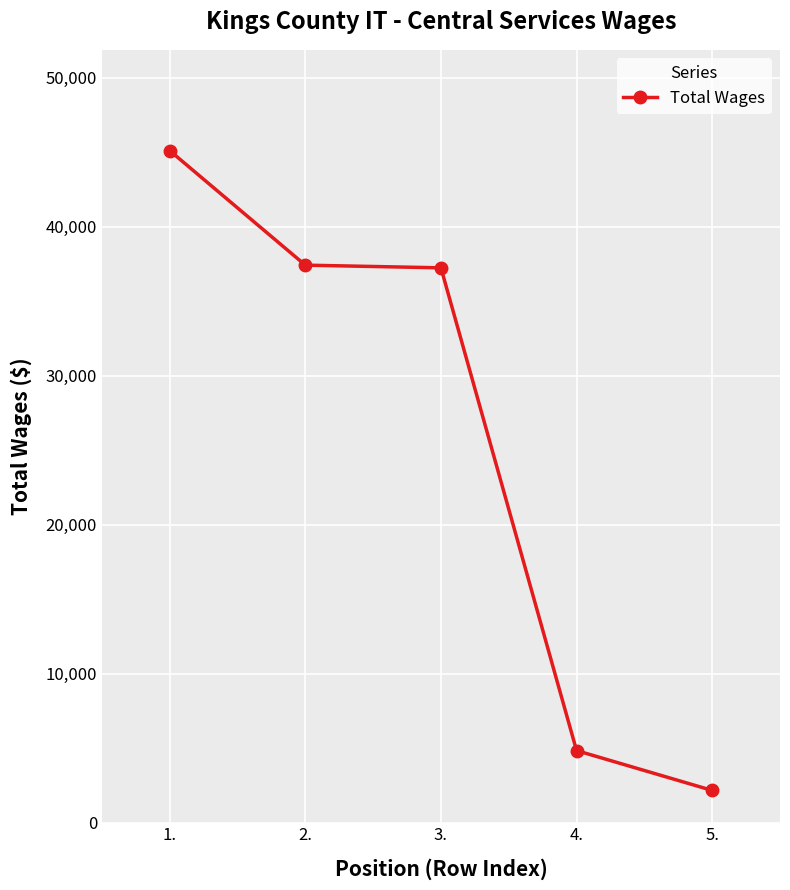

What is the change in value from 1. to 2.?

-7690